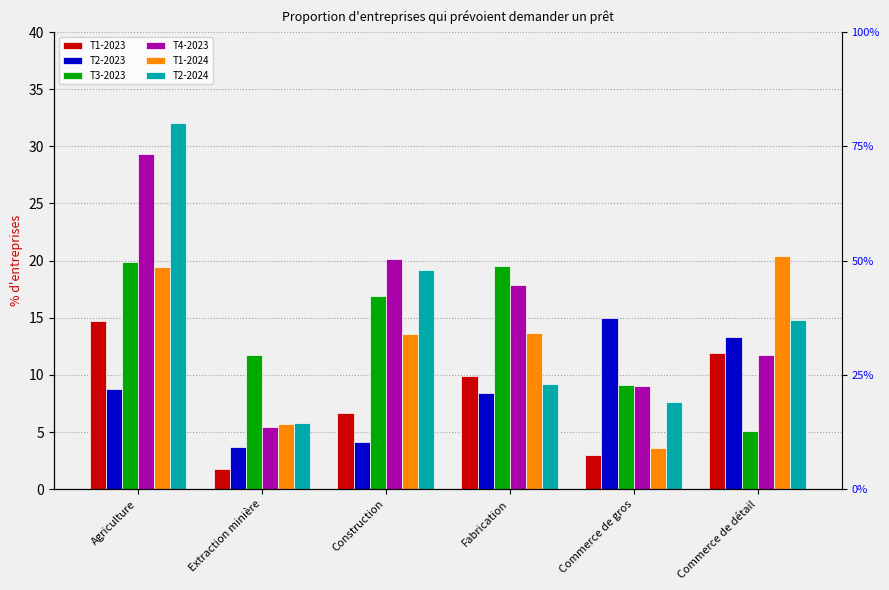

Reading right to left, what are all the values shown in this chart?

T1-2023: Commerce de détail=11.9	Commerce de gros=3.0	Fabrication=9.9	Construction=6.7	Extraction minière=1.8	Agriculture=14.7
T2-2023: Commerce de détail=13.3	Commerce de gros=15.0	Fabrication=8.4	Construction=4.1	Extraction minière=3.7	Agriculture=8.8
T3-2023: Commerce de détail=5.1	Commerce de gros=9.1	Fabrication=19.5	Construction=16.9	Extraction minière=11.7	Agriculture=19.9
T4-2023: Commerce de détail=11.7	Commerce de gros=9.0	Fabrication=17.9	Construction=20.1	Extraction minière=5.4	Agriculture=29.3
T1-2024: Commerce de détail=20.4	Commerce de gros=3.6	Fabrication=13.7	Construction=13.6	Extraction minière=5.7	Agriculture=19.4
T2-2024: Commerce de détail=14.8	Commerce de gros=7.6	Fabrication=9.2	Construction=19.2	Extraction minière=5.8	Agriculture=32.0